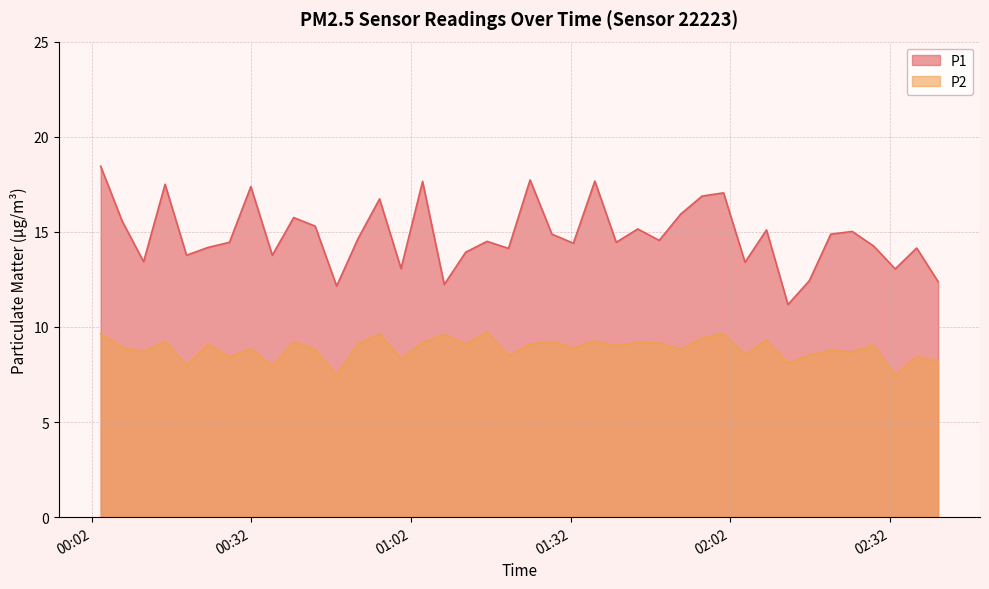

List the series in order of their overall mean, highest first.

P1, P2